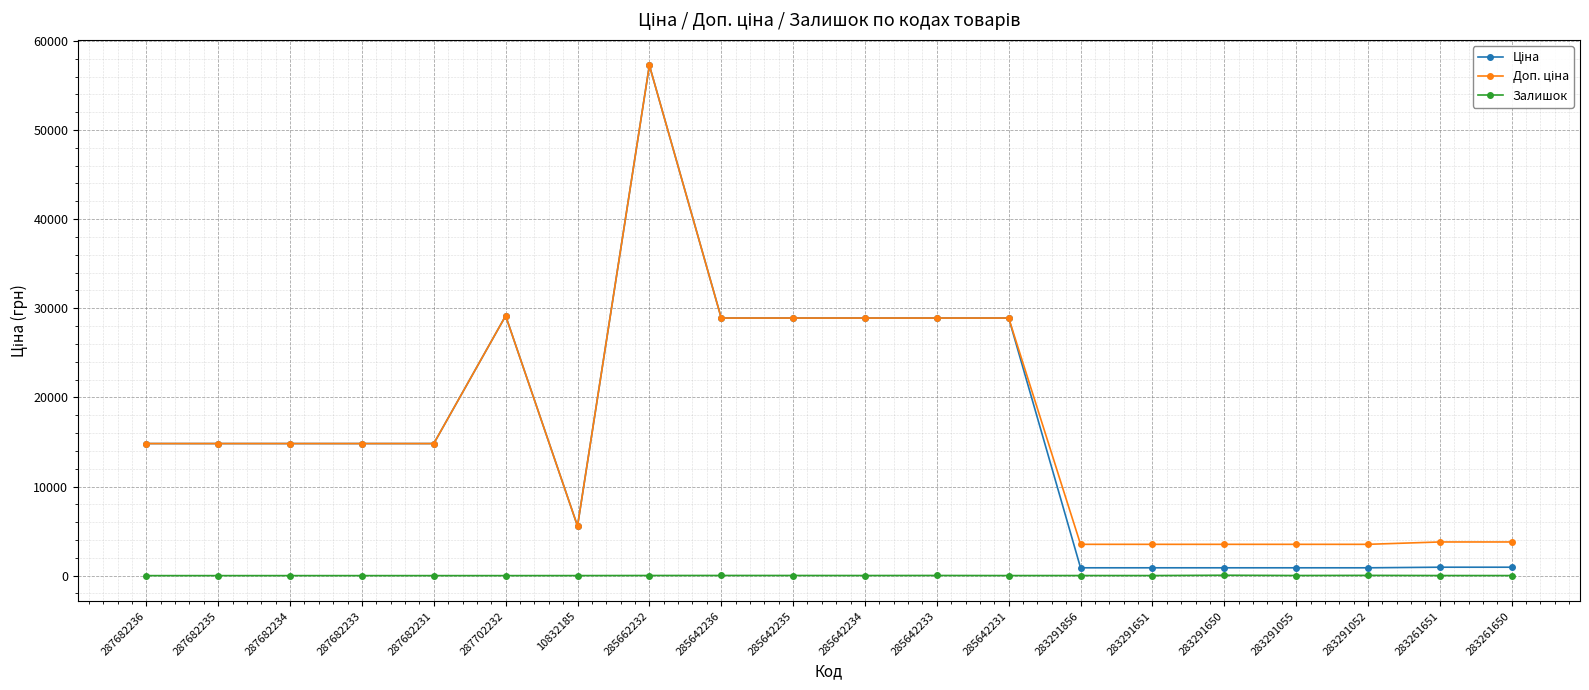

At which category is the sum across all series the highest?

285662232